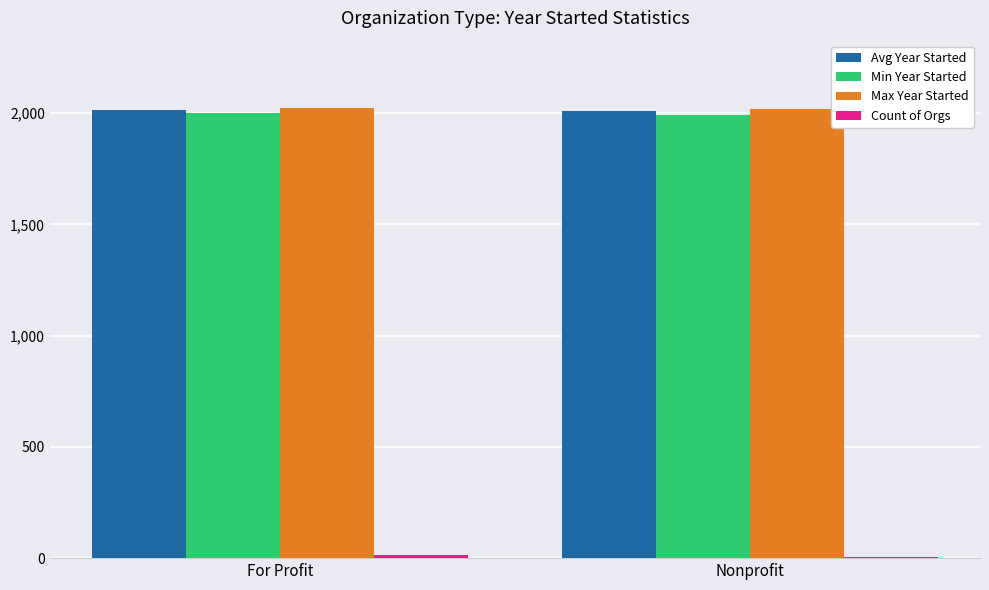

Does the chart contain stacked bars?

No